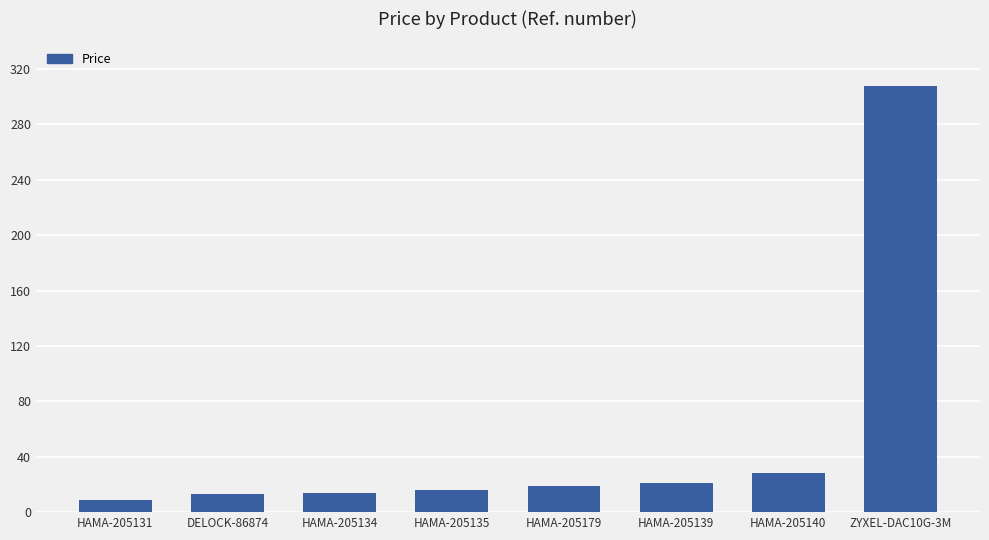

Which category has the lowest value across all series?

HAMA-205131